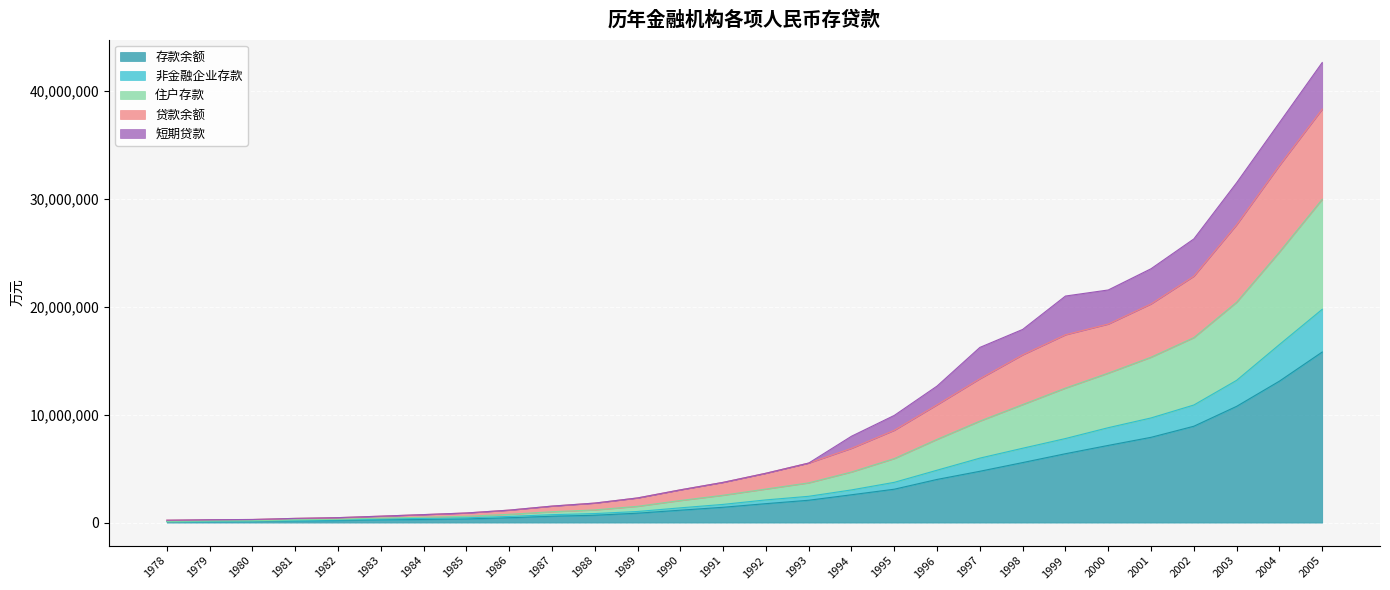

What is the value of the 非金融企业存款 point at the 7th from the left?

387749